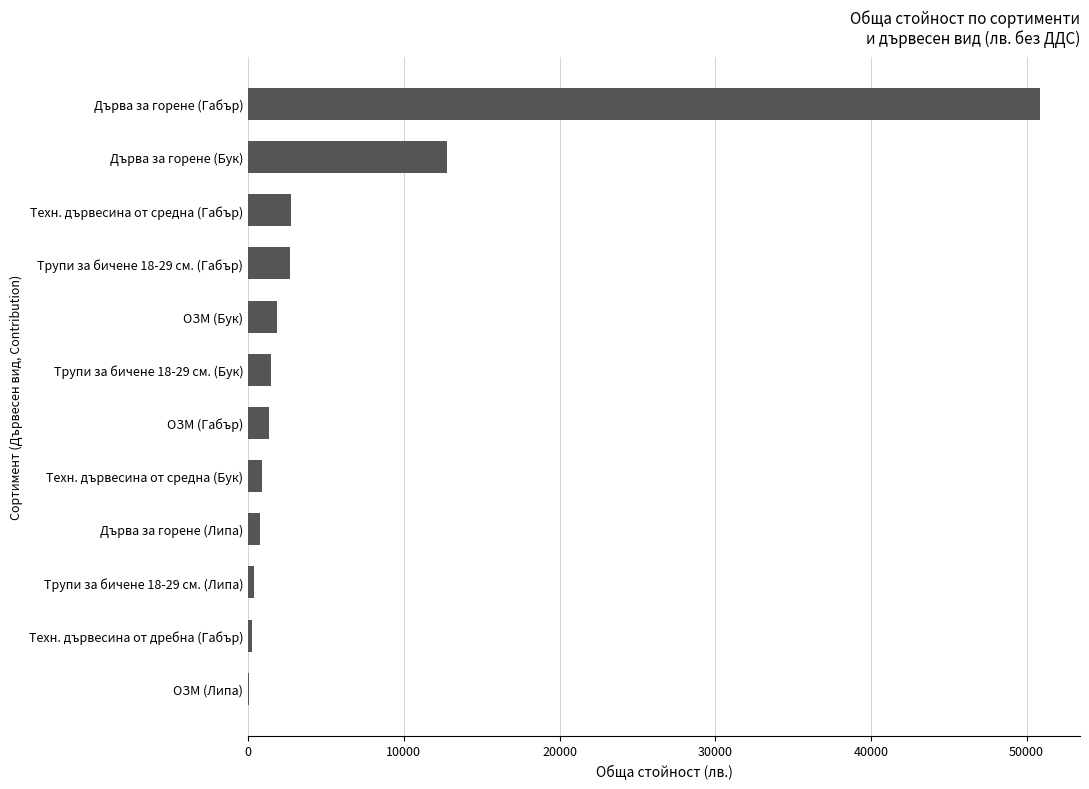

Approximately how many times larger is the value at ОЗМ (Габър) compared to Трупи за бичене 18-29 см. (Габър)?

0.5